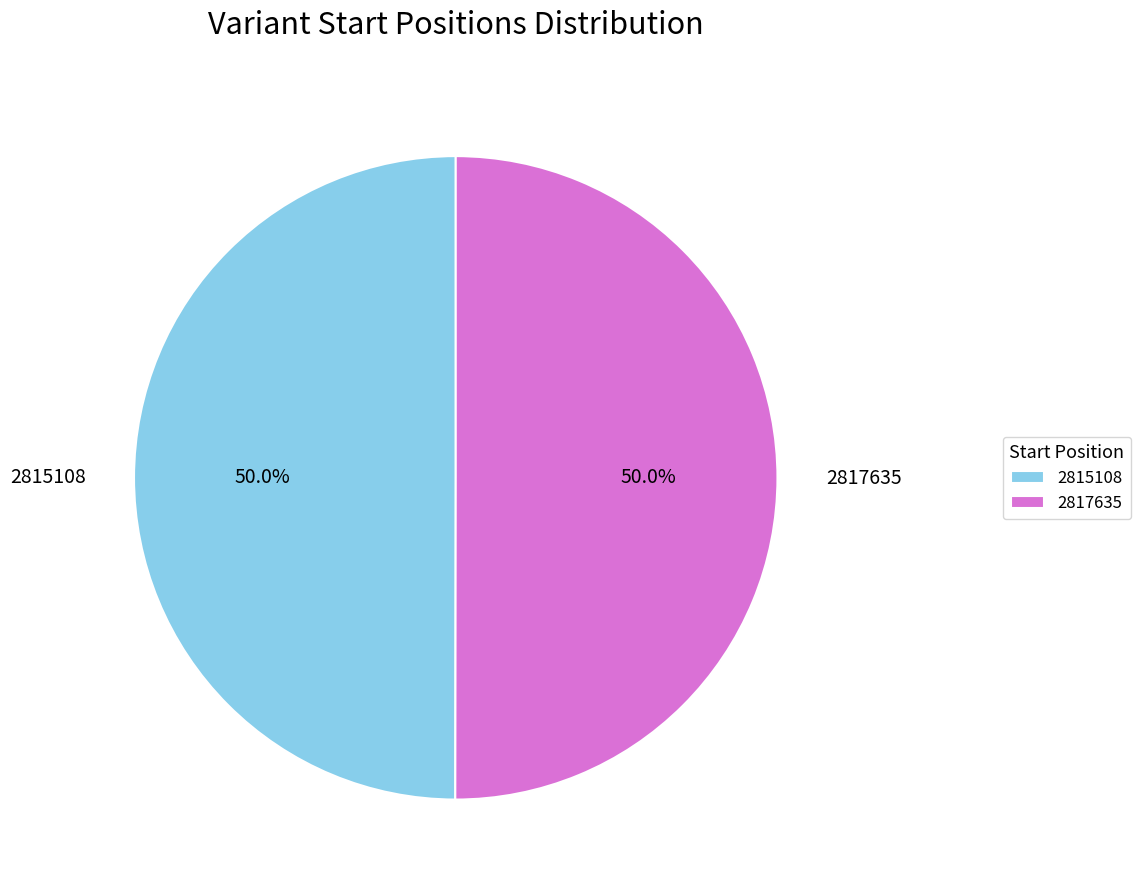

Combined, do 2817635 and 2815108 account for over 50%?

Yes